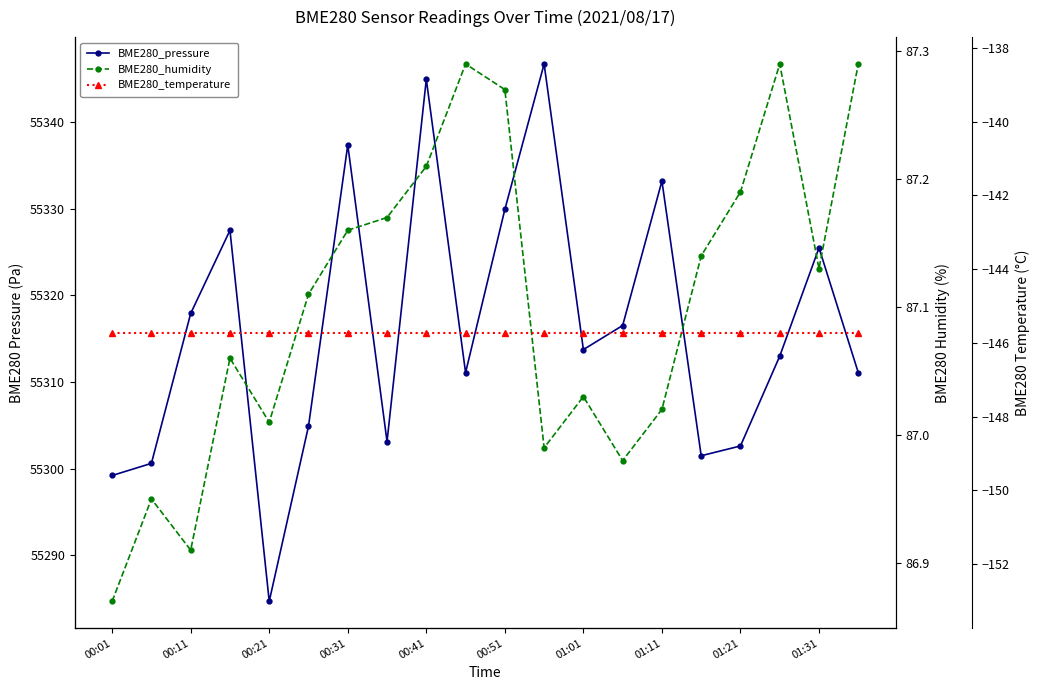

Rank the series by their maximum value, from lowest to highest.

BME280_temperature, BME280_humidity, BME280_pressure